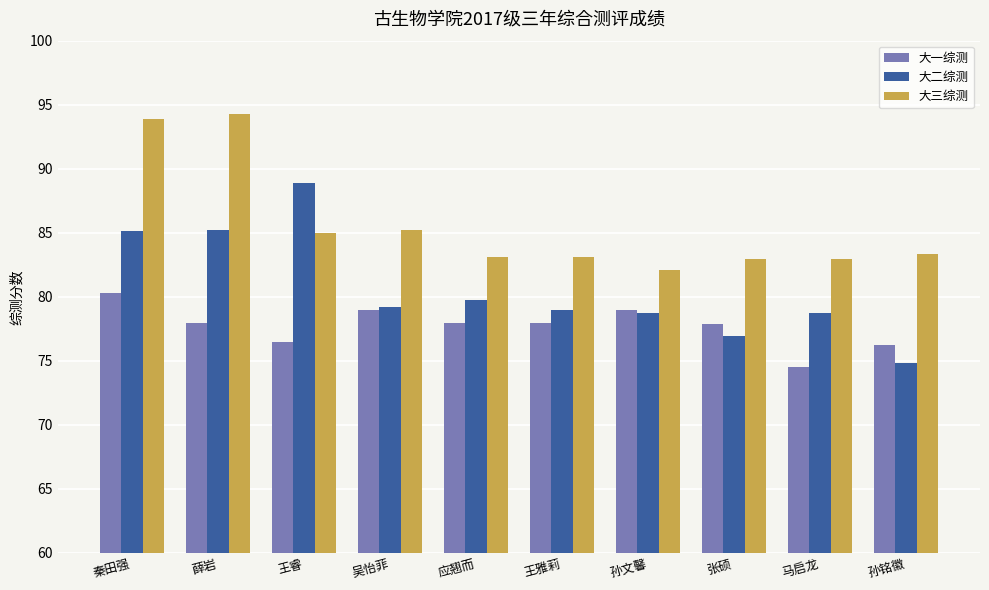

What are all the series names shown in the legend?

大一综测, 大二综测, 大三综测